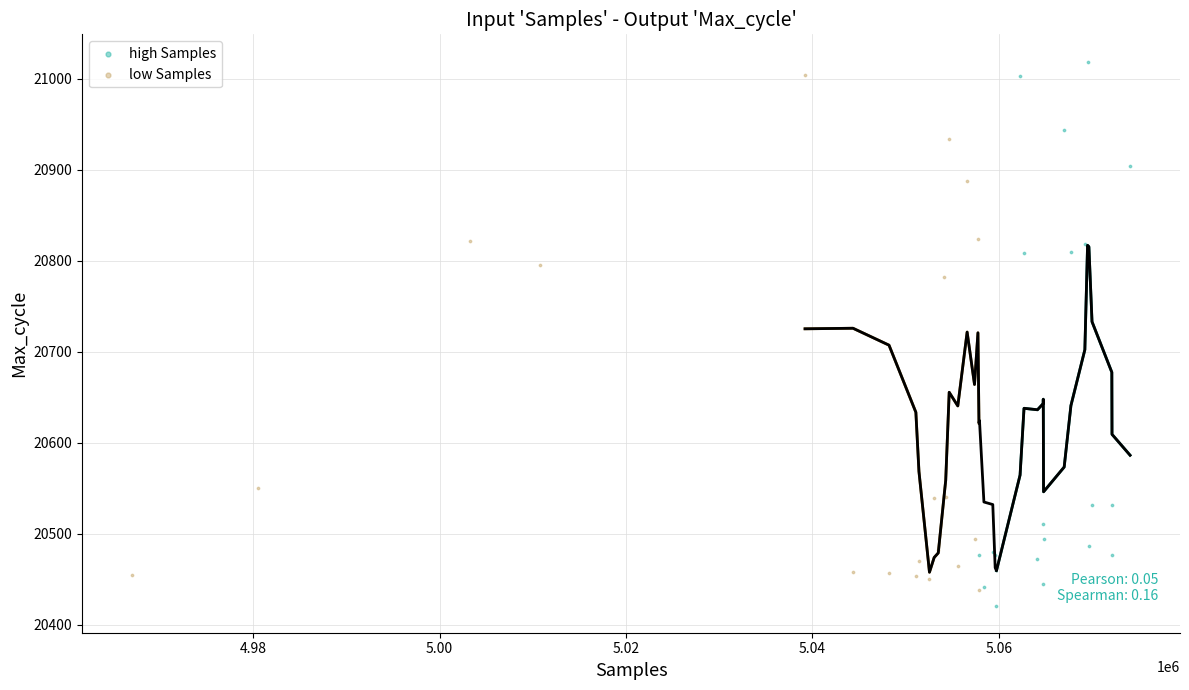

Which series has the widest spread of Y values?

high Samples